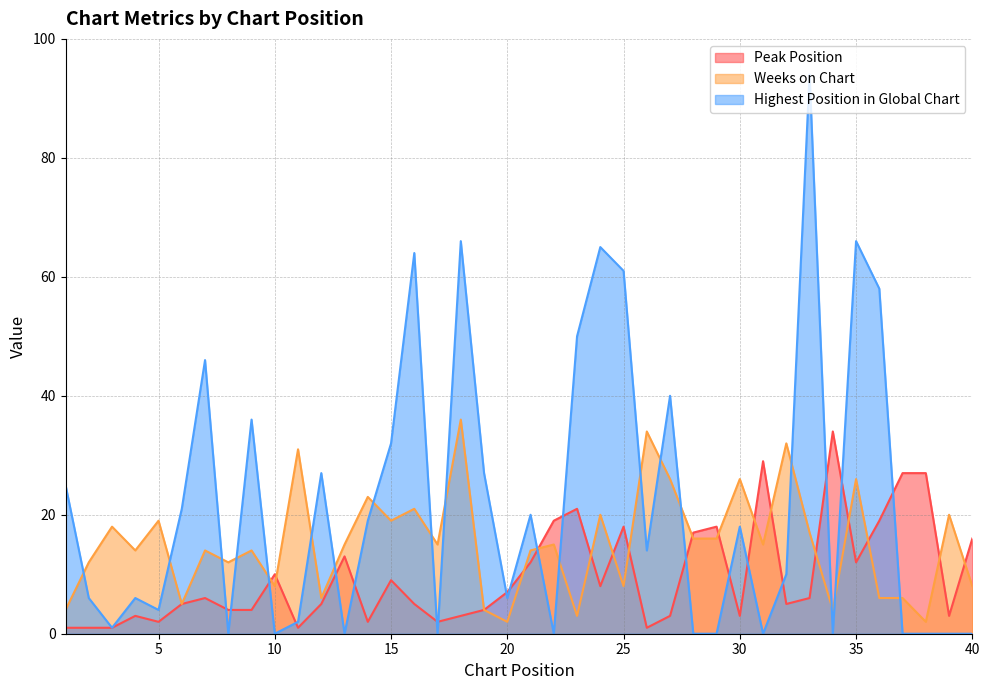

The Highest Position in Global Chart series shows 46 at 7. True or false?

True